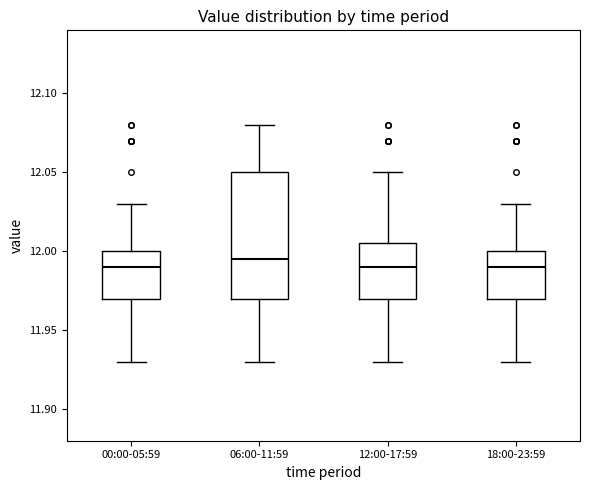

Which box is the tallest, from its lower edge to its upper edge?

06:00-11:59